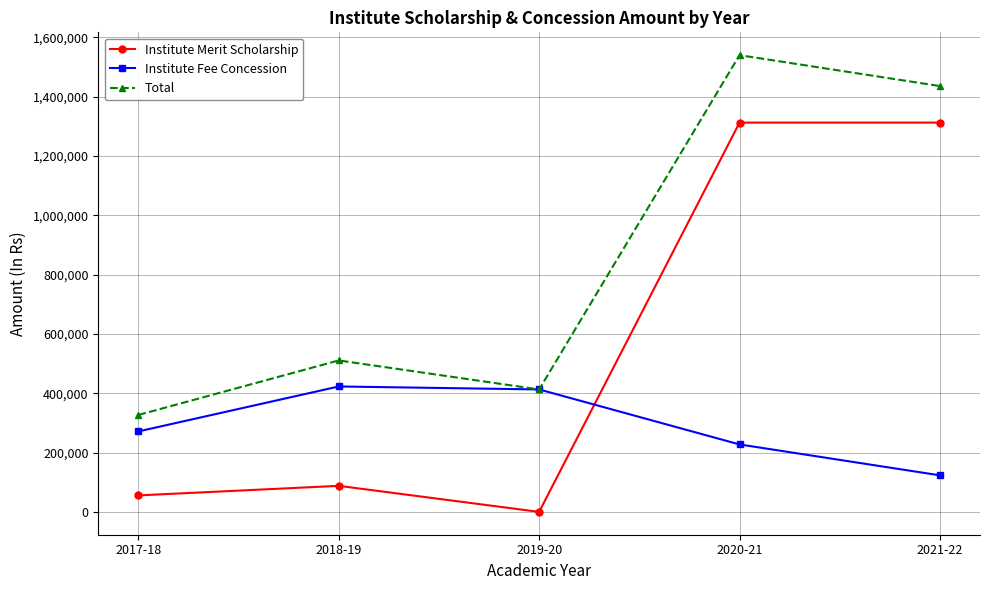

How many data points does each series have?

5